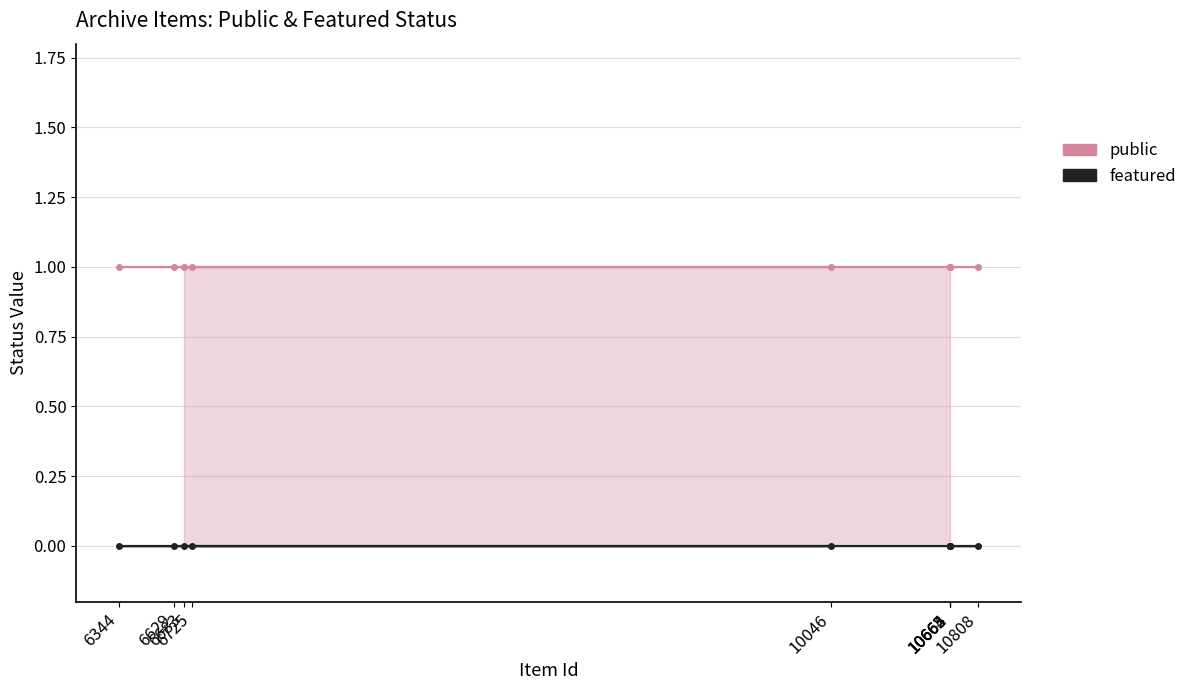

At which category does the chart reach its minimum across all series?

6683